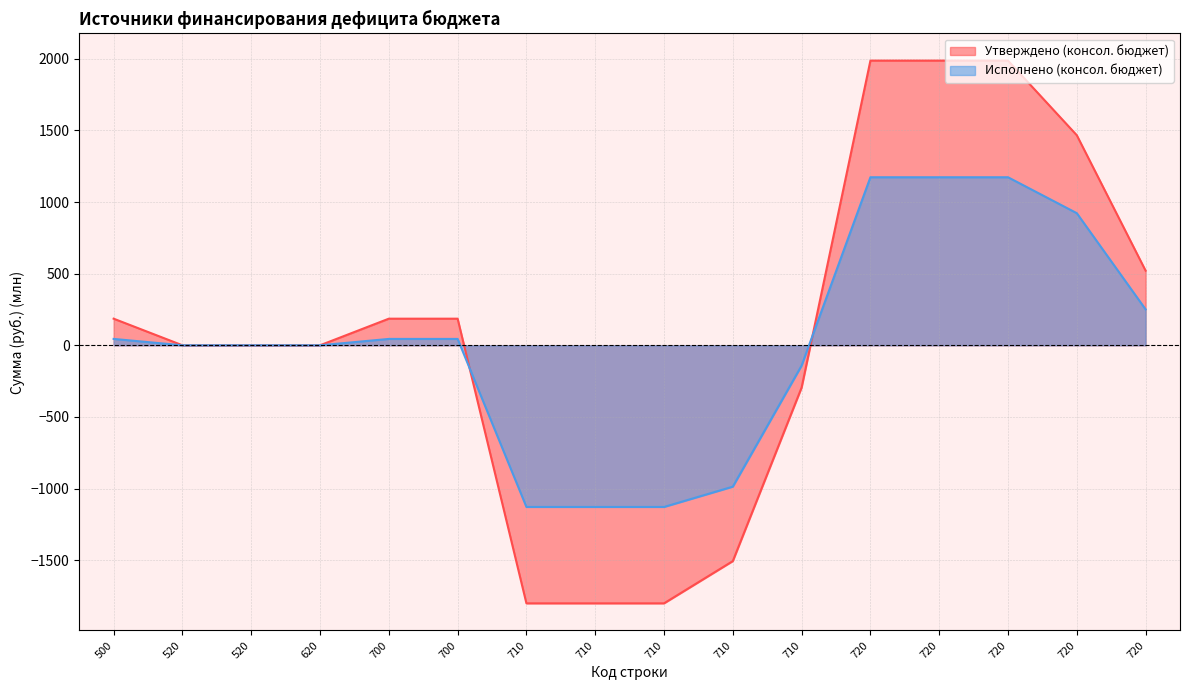

What is the maximum value shown in the chart?

1987.0